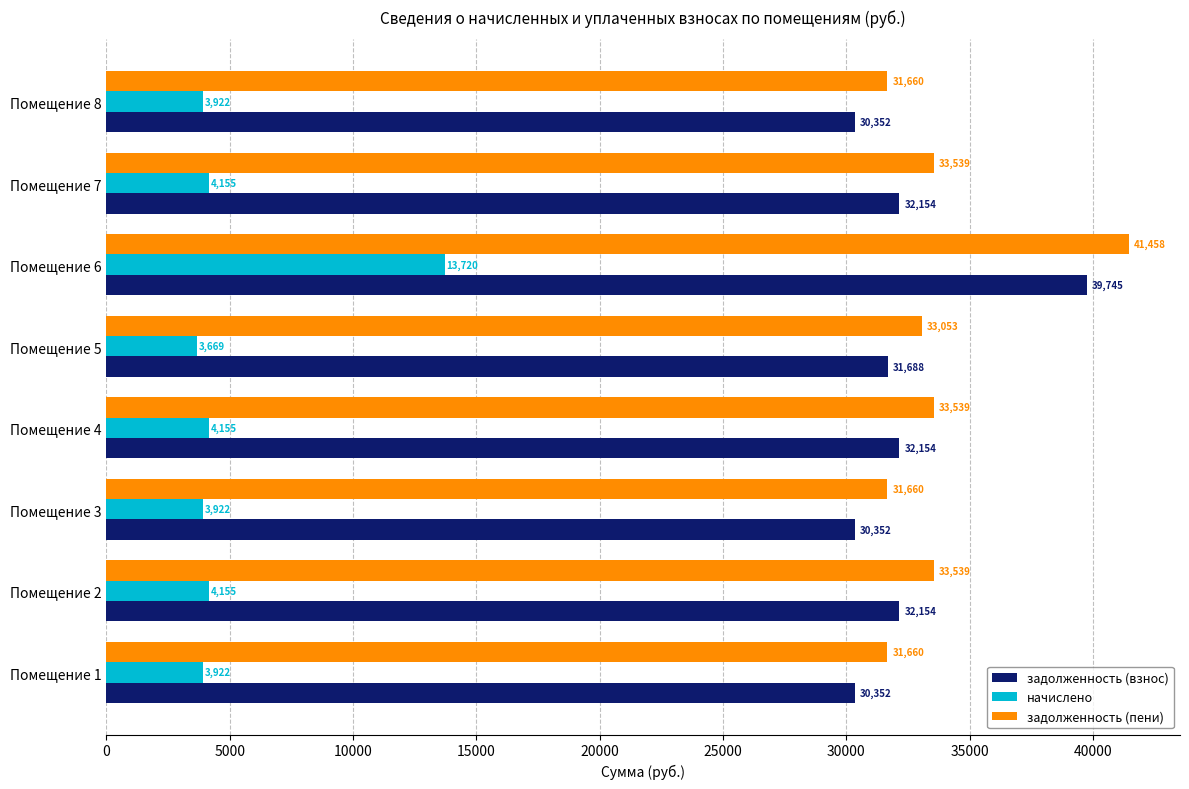

At Помещение 7, list the series in order from largest to smallest.

задолженность (пени), задолженность (взнос), начислено